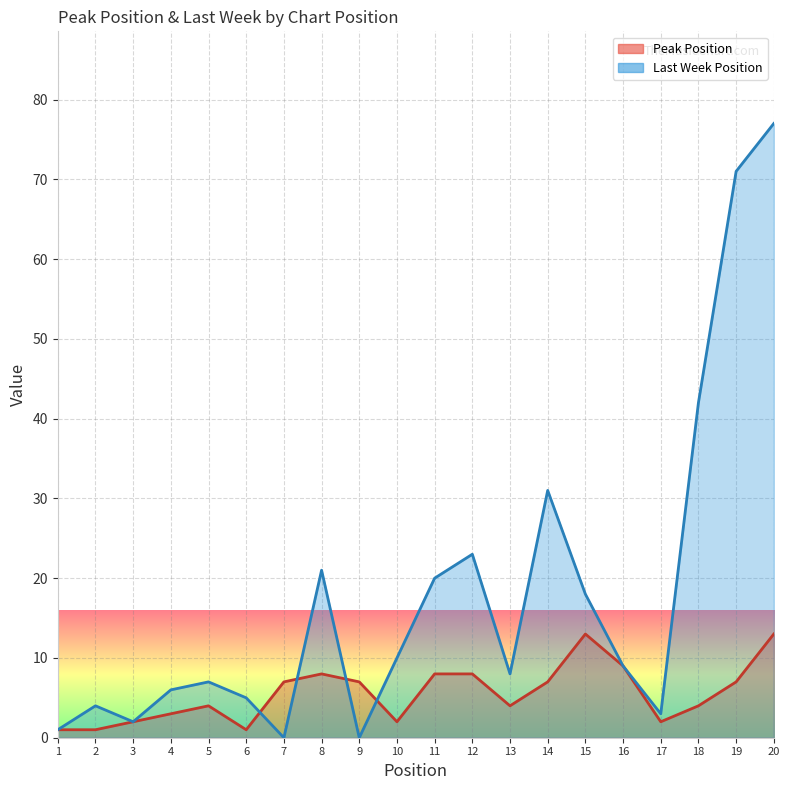

Reading left to right, extract all data points from this chart.

1	1	2	3	4	1	7	8	7	2	8	8	4	7	13	9	2	4	7	13